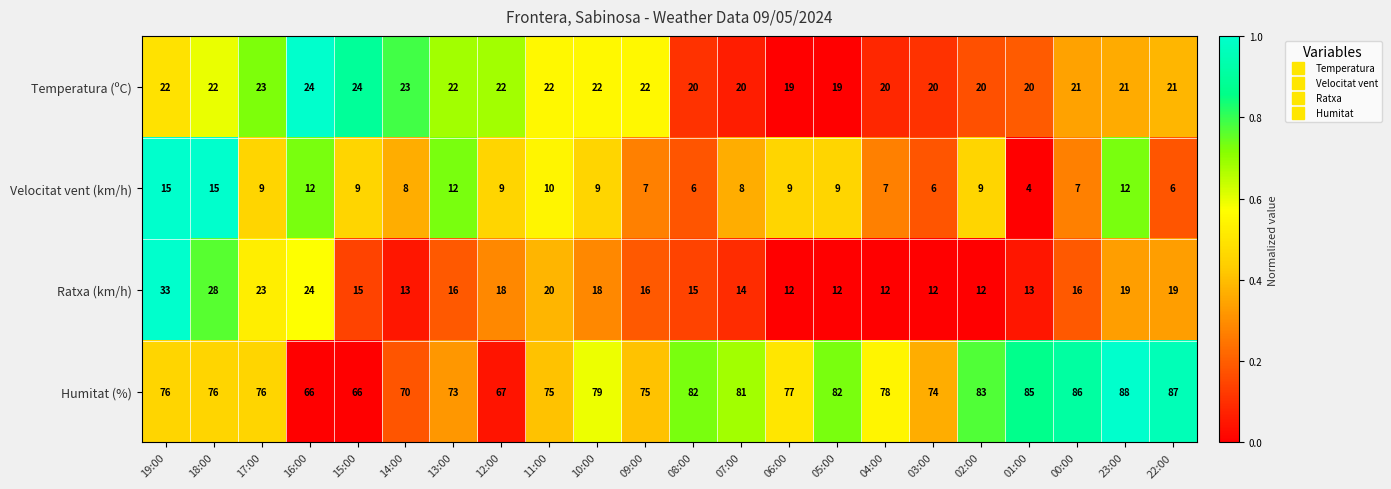

Which series has the largest total across all categories?

Humitat (%)